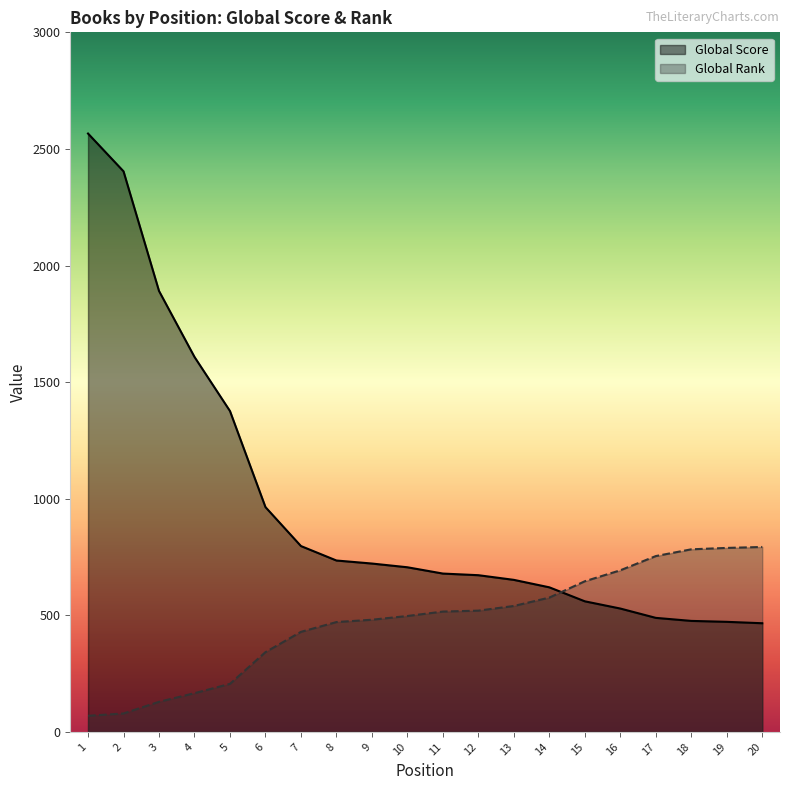

Where does the Global Score series first go above 706?

1